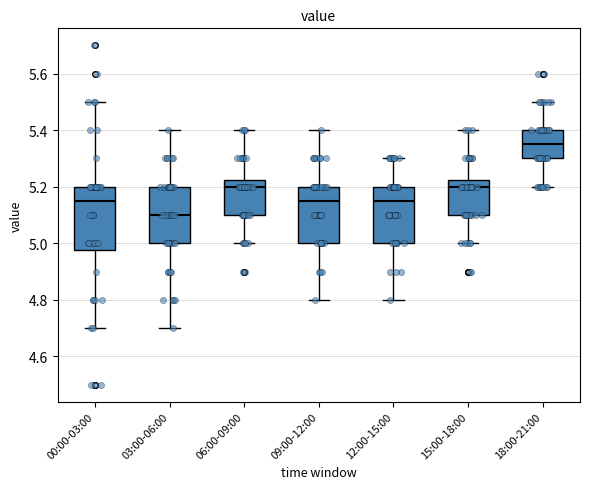

Where is the upper edge of the box for 03:00-06:00 on the y-axis? The values are not printed on the chart, so give them approximately, as read against the axis.

5.20